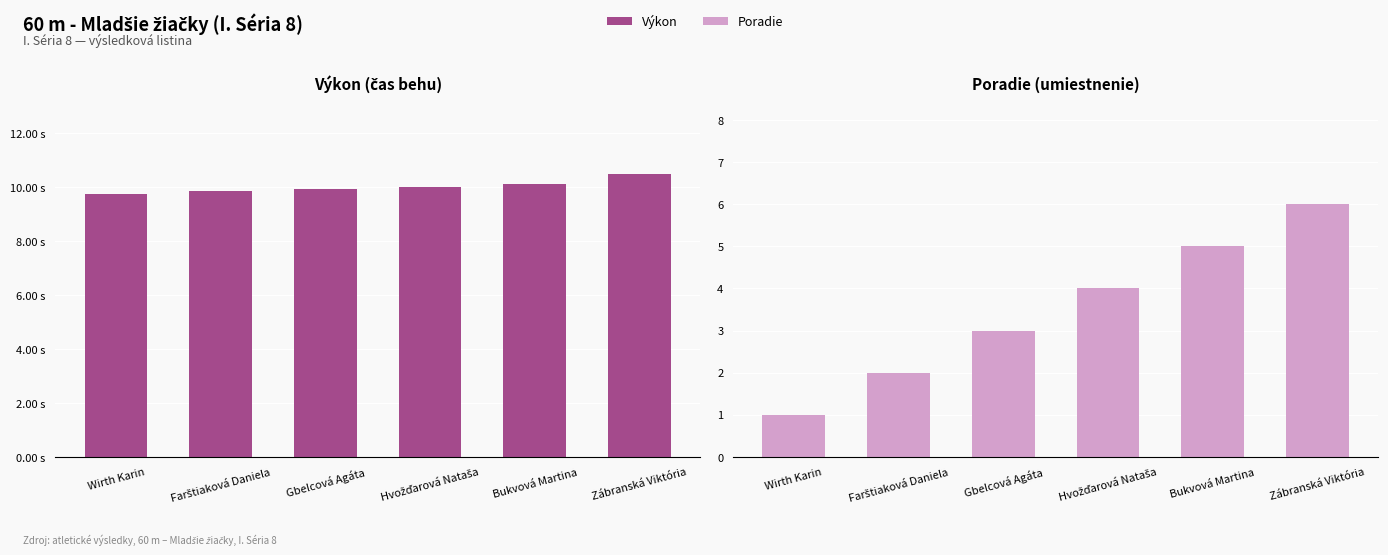

Rank the series at Hvožďarová Nataša from lowest to highest value.

Poradie, Výkon (s)